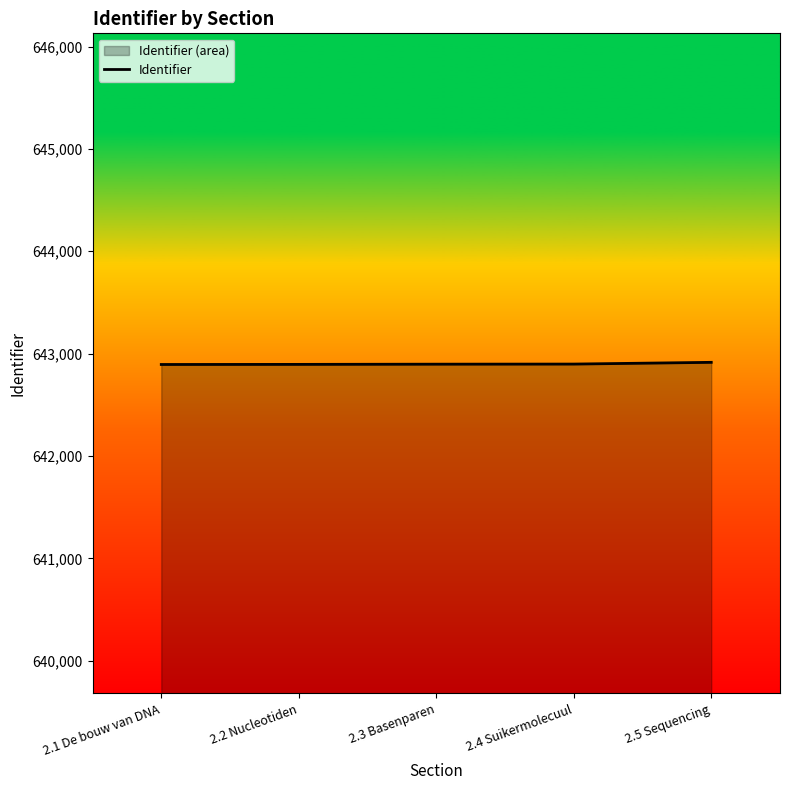

What is the label of the 3rd point from the right?

2.3 Basenparen